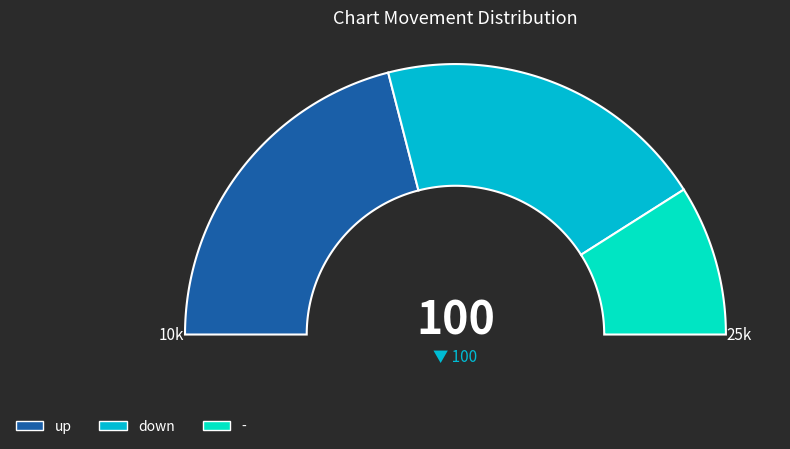

What is the change in value from down to -?

-22